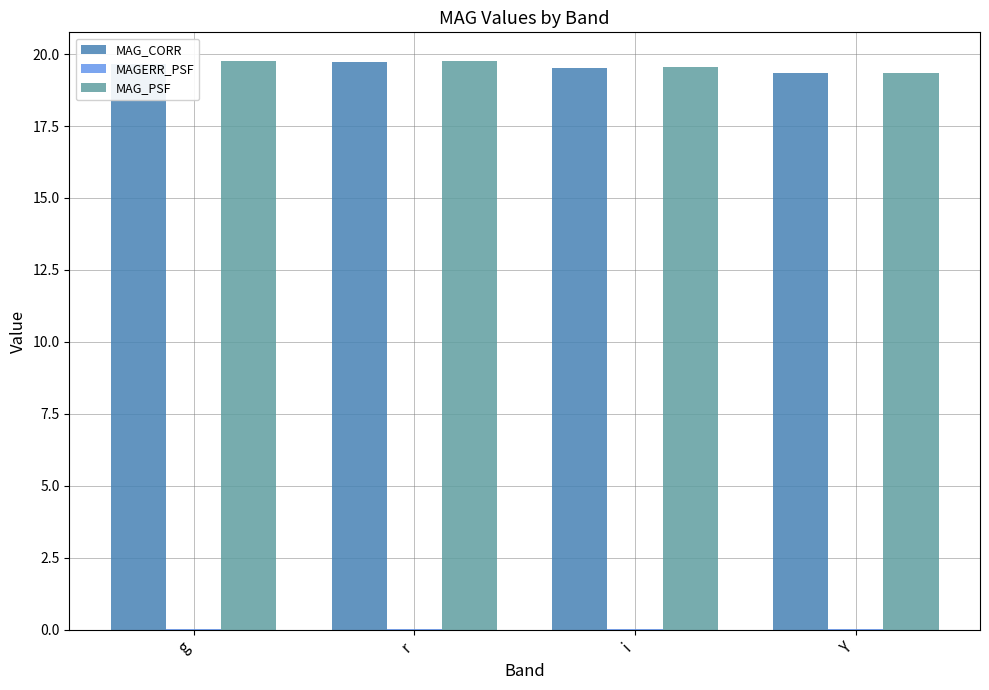

The MAG_PSF series shows 19.8 at g. True or false?

True